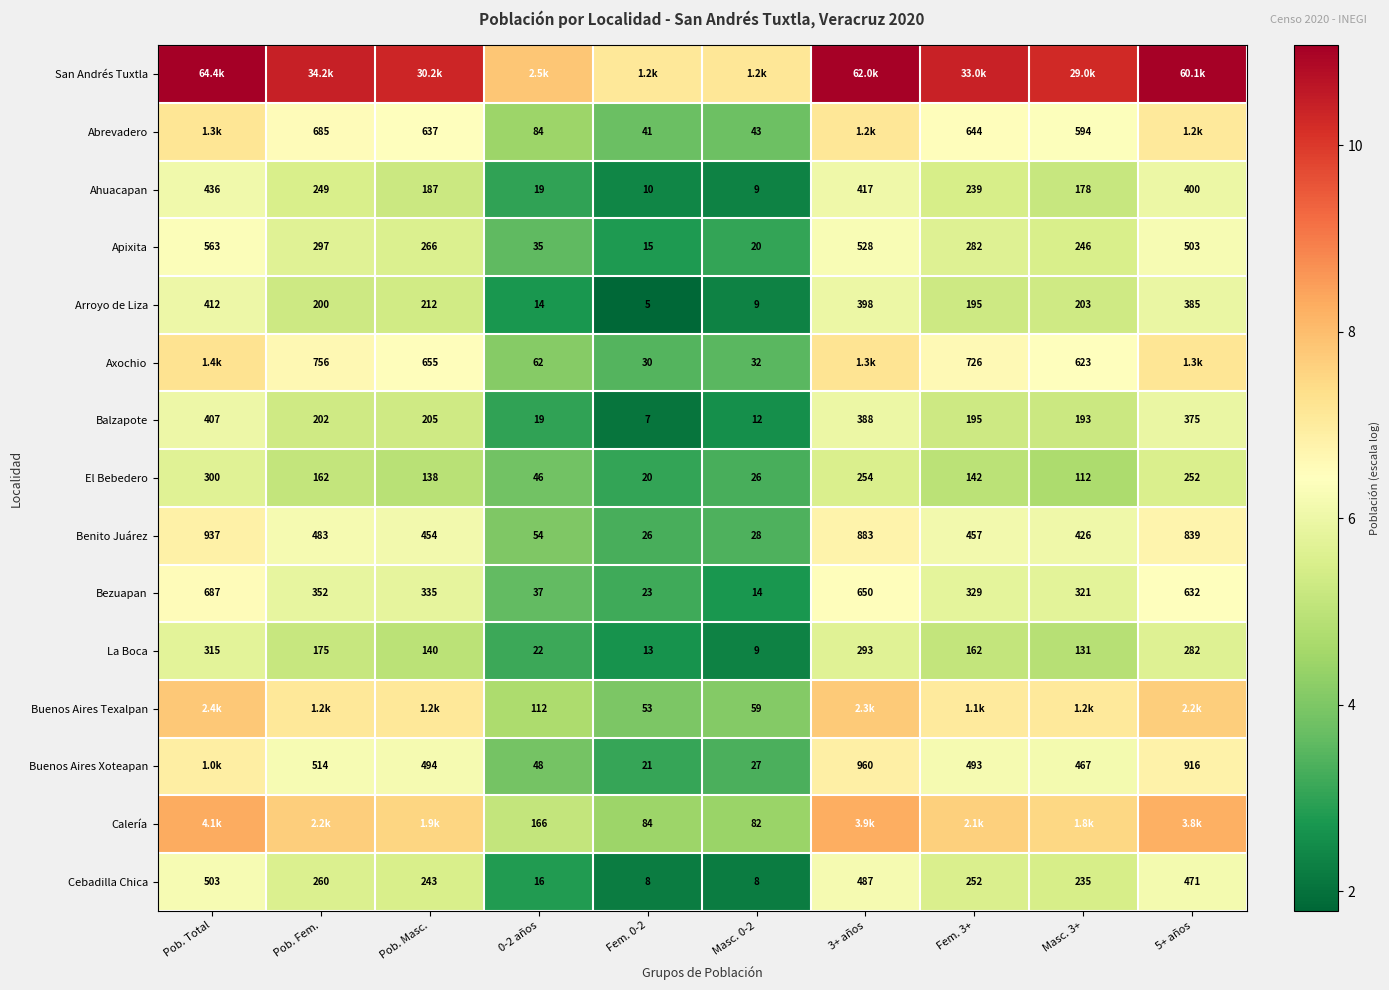

At which label does Ahuacapan reach its peak?

Pob. Total